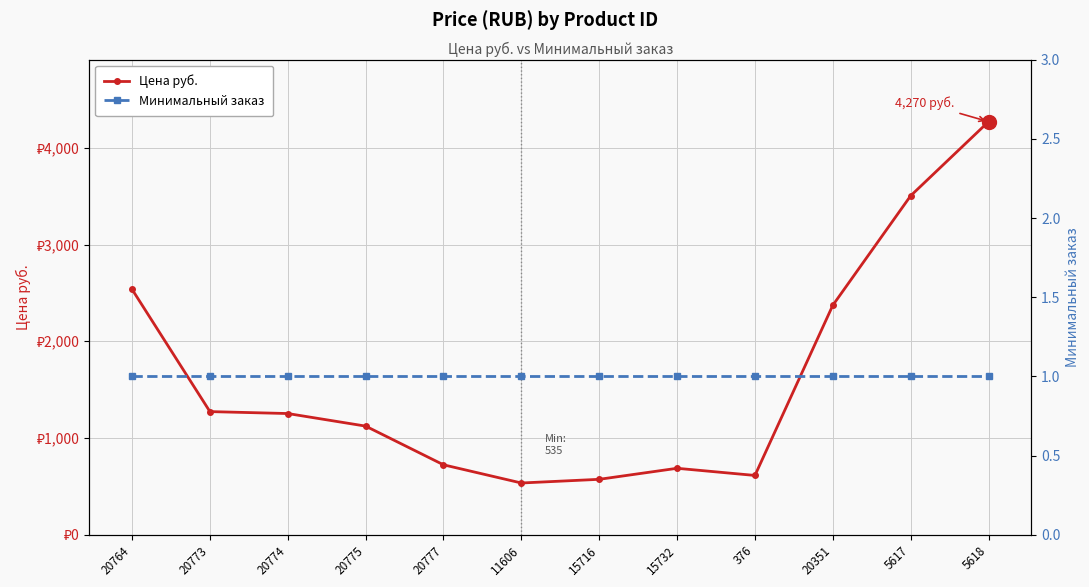

At how many categories does at least one series exceed 3195?

2